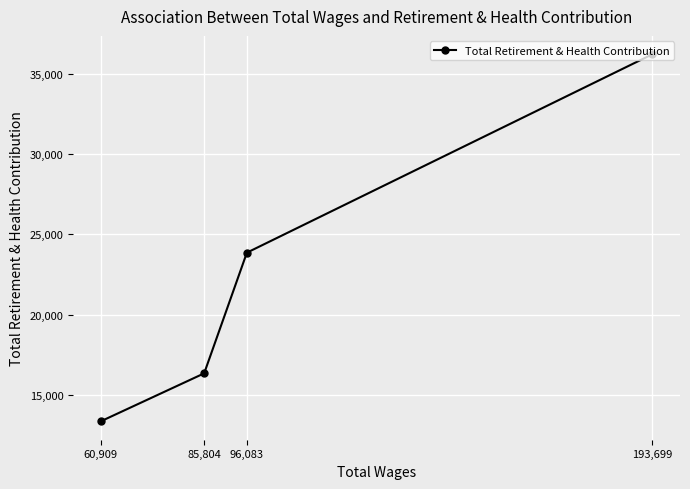

Is it true that the value at 60,909 is 20039?

False